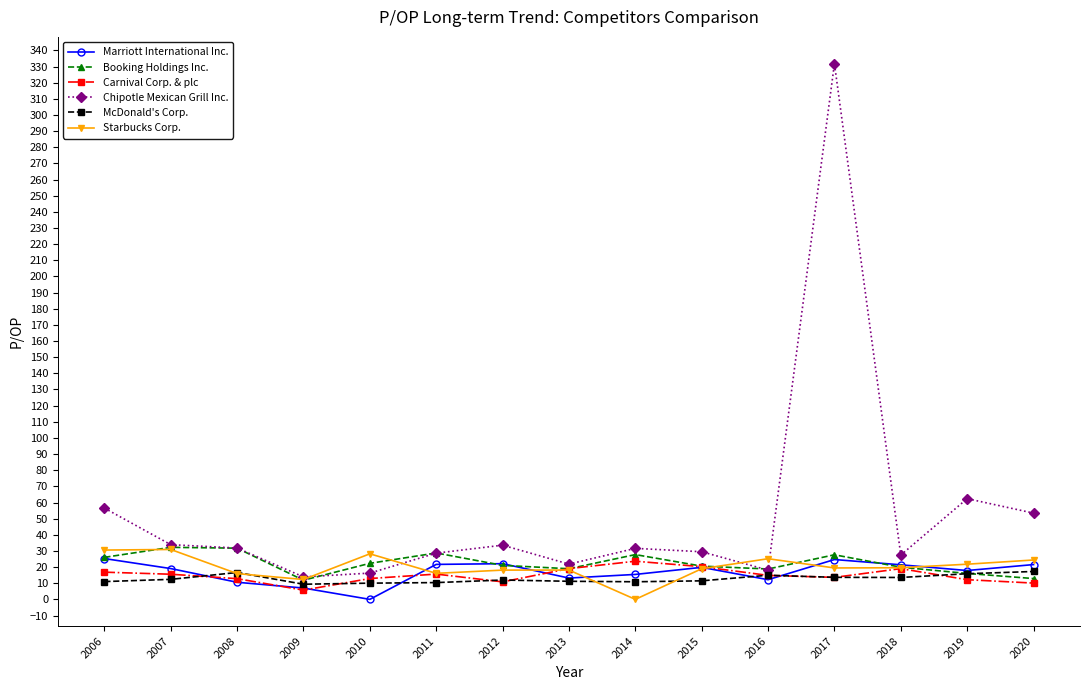

In Chipotle Mexican Grill Inc., how many points are higher than both neighbors (excluding endpoints)?

4